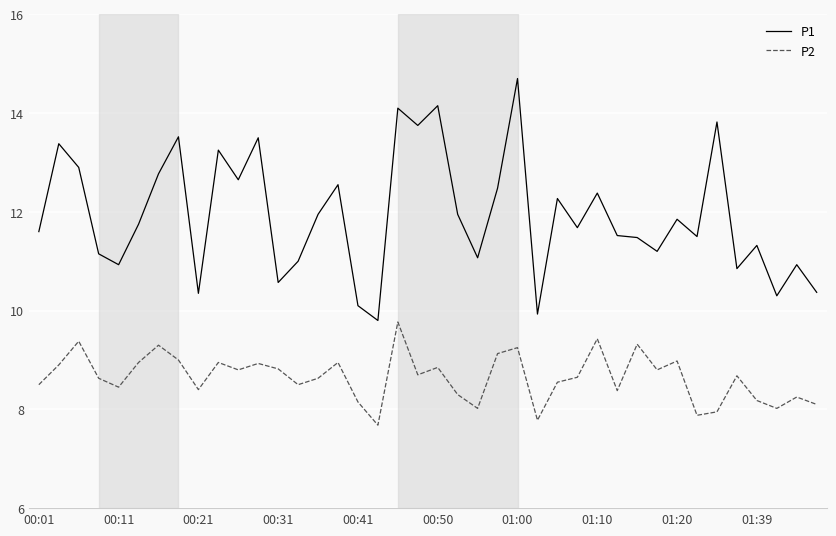

What is the sum of all P1 values?

477.3